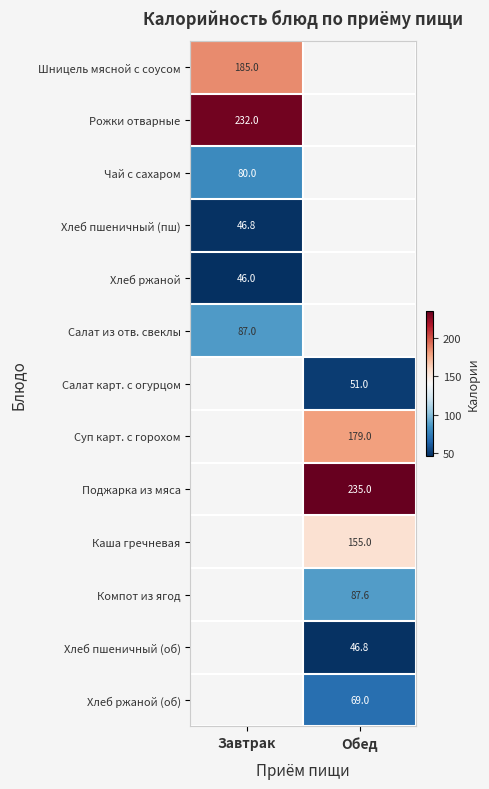

Is the value of Хлеб ржаной at Завтрак greater than the value of Шницель мясной с соусом at Завтрак?

No